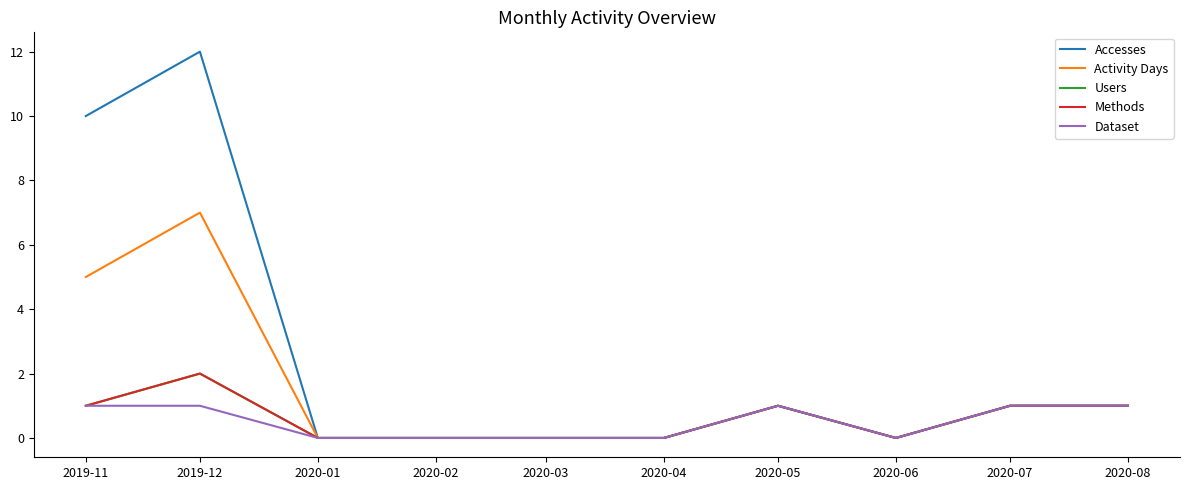

Is this an area chart (filled region under the line)?

No